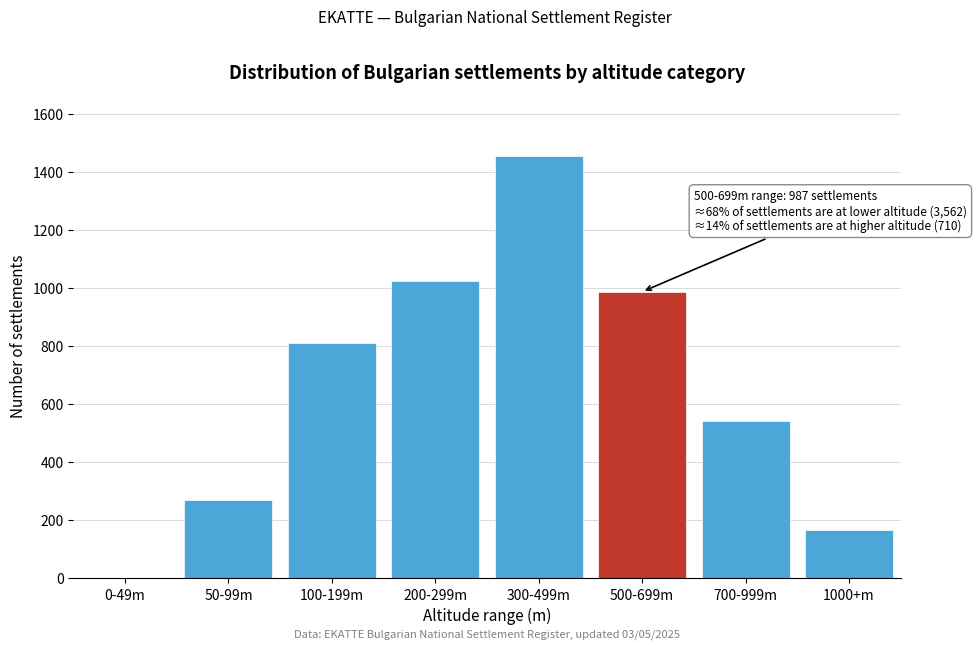

Reading right to left, list all the values displayed in this chart.

1000+m=167	700-999m=543	500-699m=987	300-499m=1456	200-299m=1023	100-199m=812	50-99m=271	0-49m=0